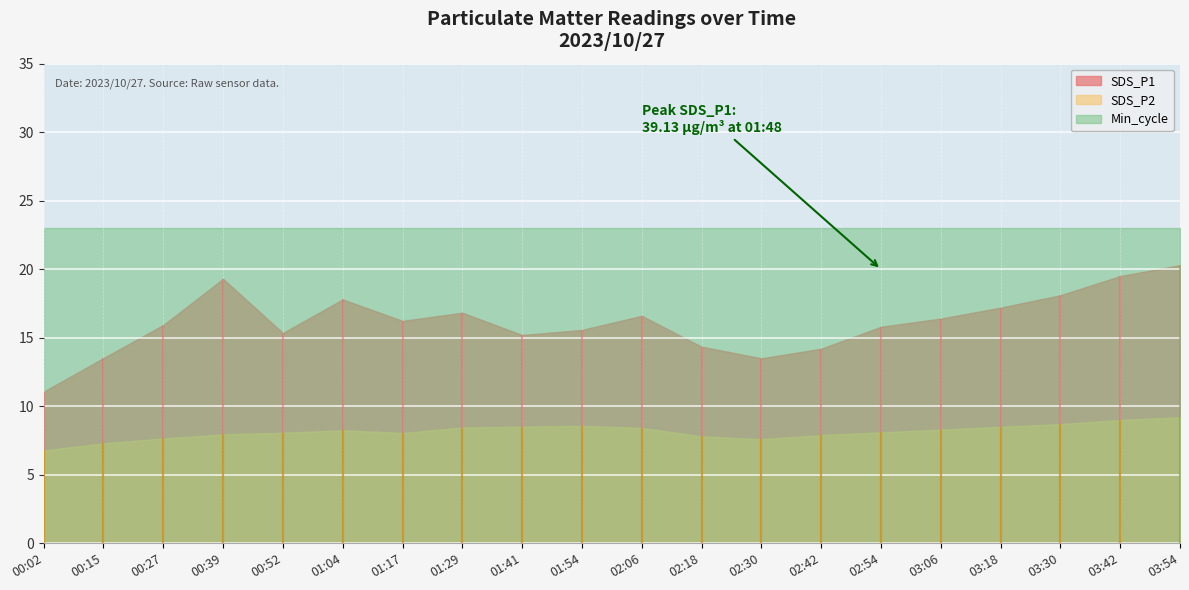

True or false: SDS_P2 and SDS_P1 cross at least once.

False